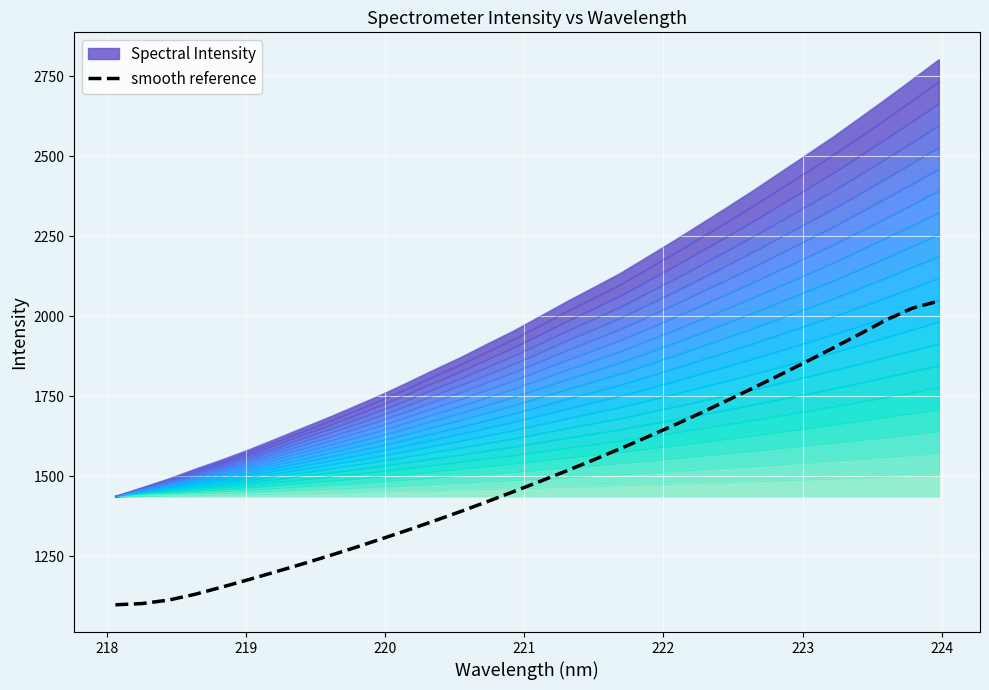

What is the highest value of the smooth reference series?

2047.5